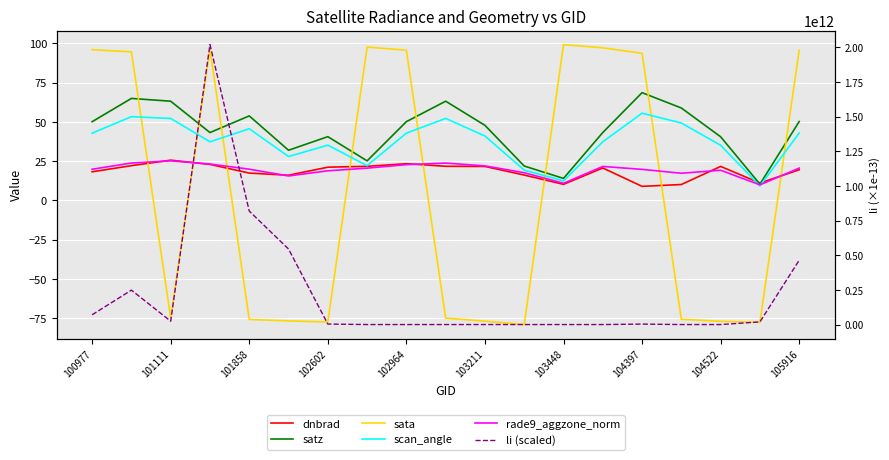

Is it true that satz equals 47.8 at 103211?

True